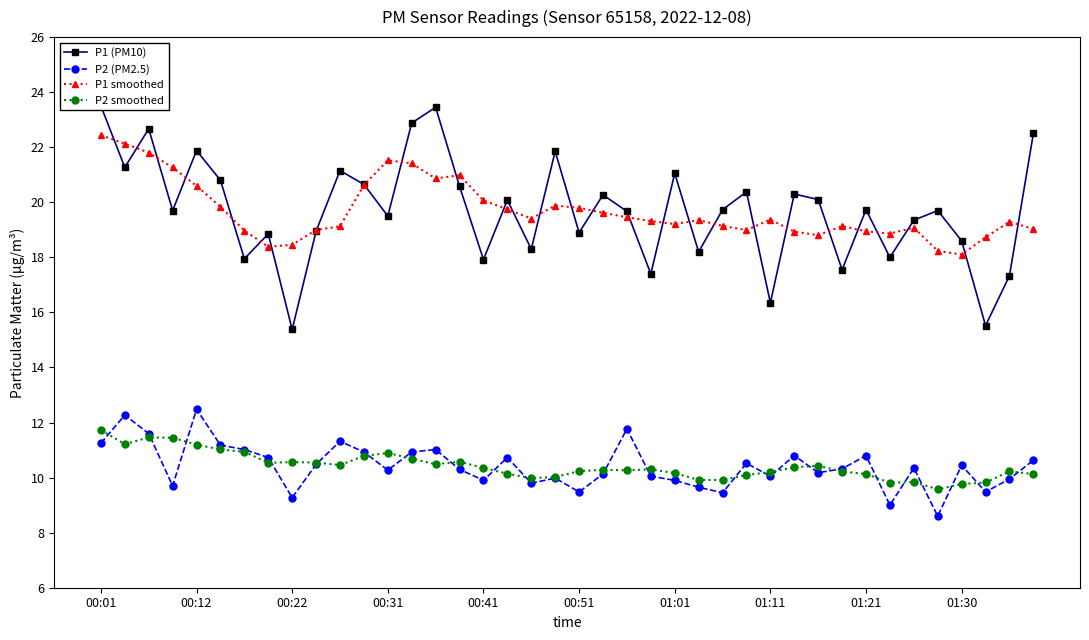

True or false: P2 (PM2.5) has a value of 9.9 at 01:01.

True